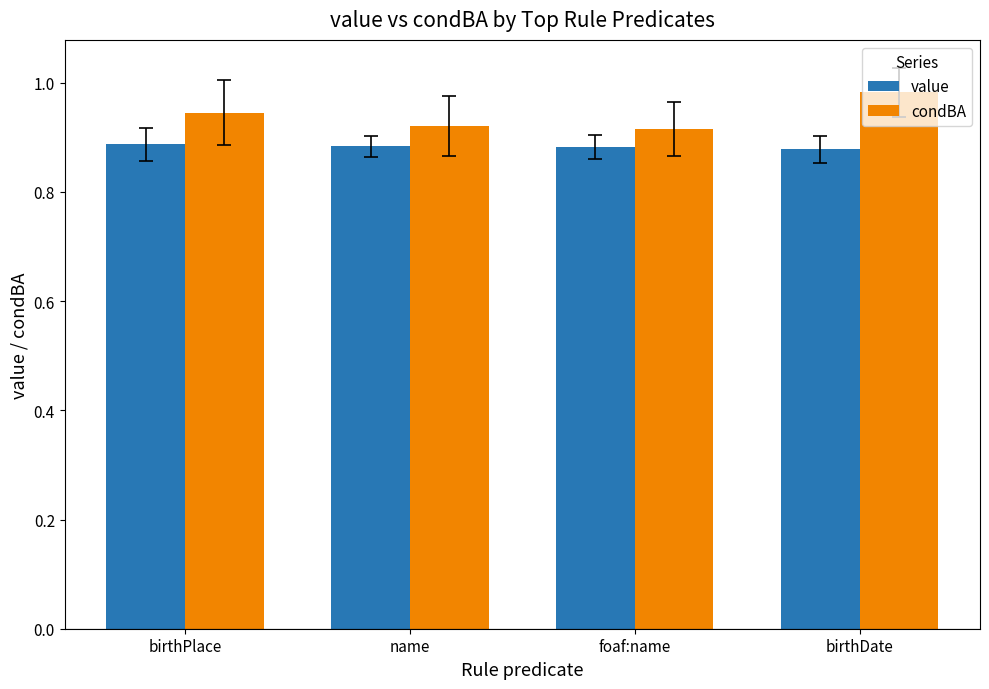

What is the label of the 3rd bar from the right?

name